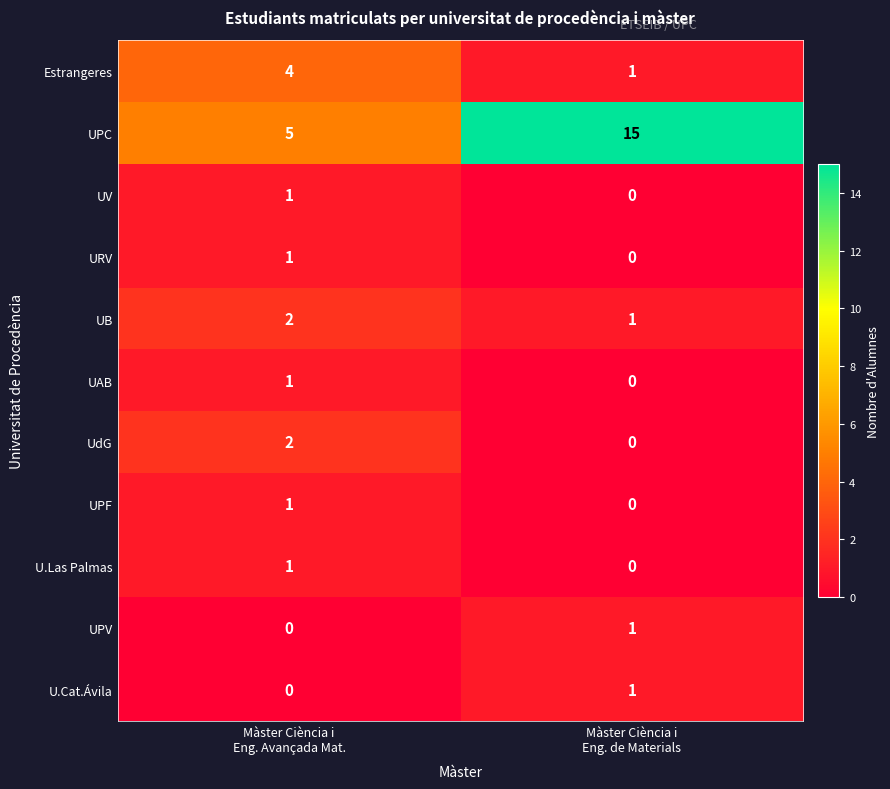

What is the difference between the maximum and minimum values in the Estrangeres series?

3